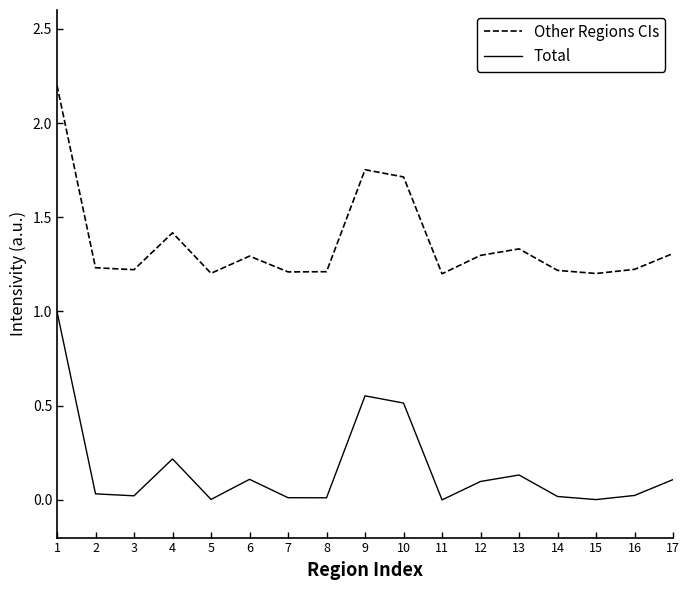

What is the maximum value for Other Regions CIs?

2.2